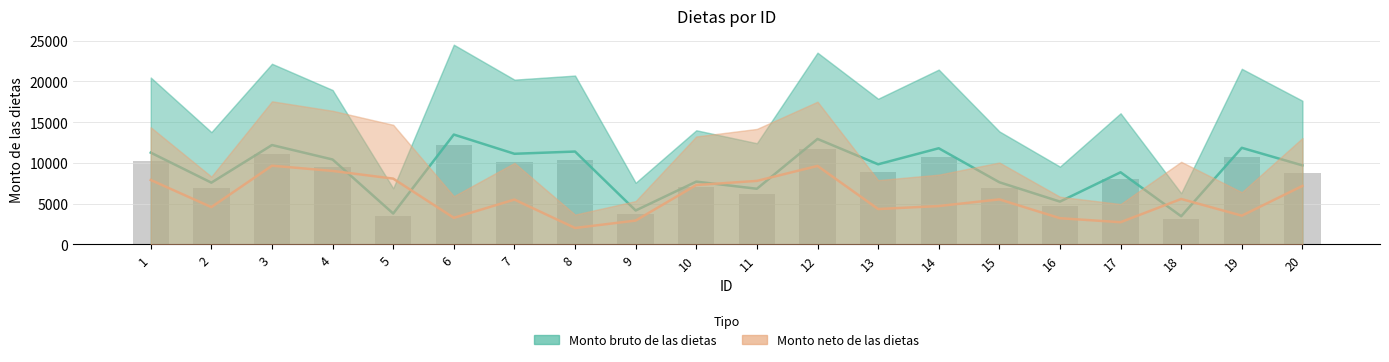

Reading left to right, what are all the values shown in this chart?

Monto bruto de las dietas: 11263.5	7577.7	12194.6	10421.0	3786.0	13481.8	11122.5	11396.7	4159.2	7704.2	6828.8	12944.4	9832.5	11800.4	7627.6	5249.6	8850.4	3452.0	11853.9	9698.3
Monto neto de las dietas: 7904.2	4574.8	9658.3	9018.2	8071.7	3255.8	5500.4	2011.4	2922.9	7285.2	7794.3	9632.0	4338.1	4706.3	5523.8	3213.1	2721.9	5574.6	3522.0	7176.0